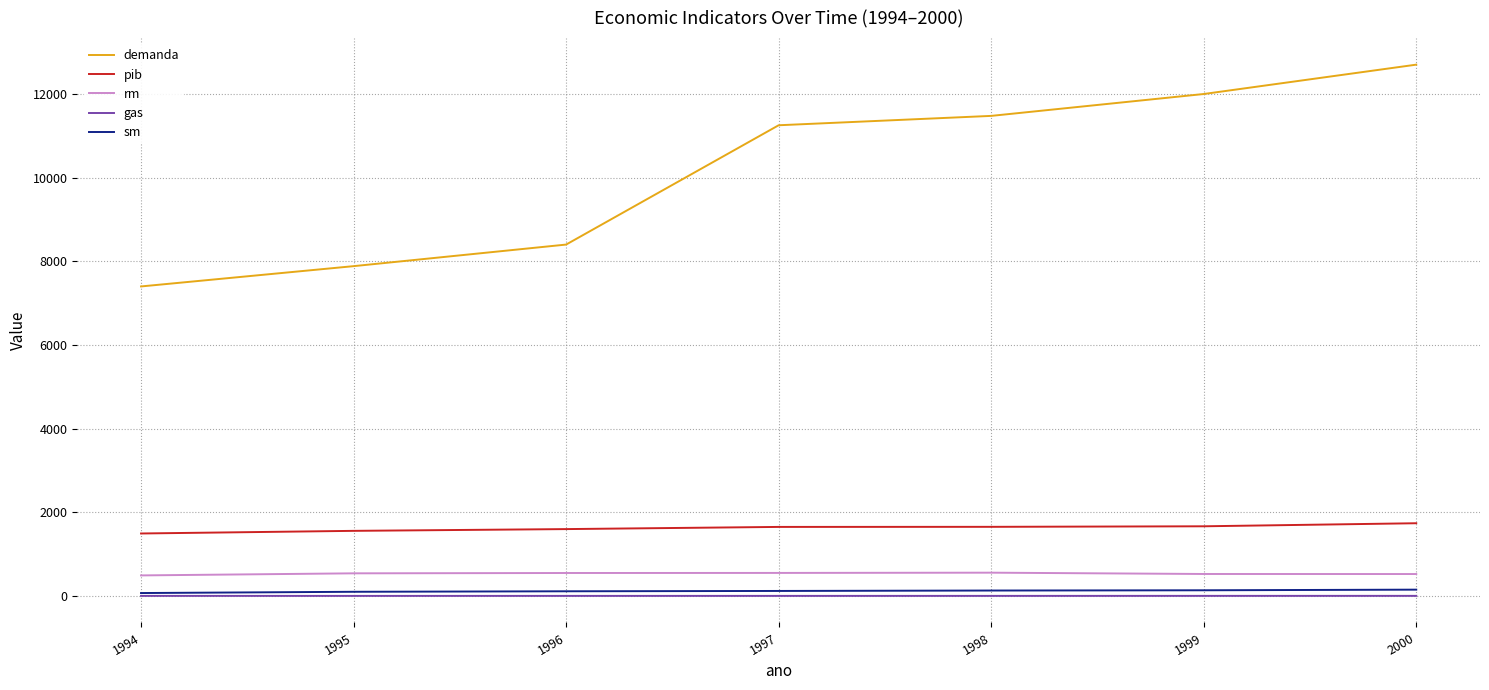

Between 1995 and 1999, which series saw the biggest shift?

demanda